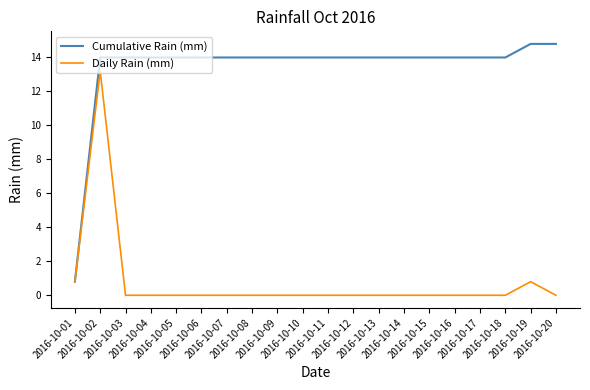

The Cumulative Rain (mm) series shows 14.0 at 2016-10-02. True or false?

True